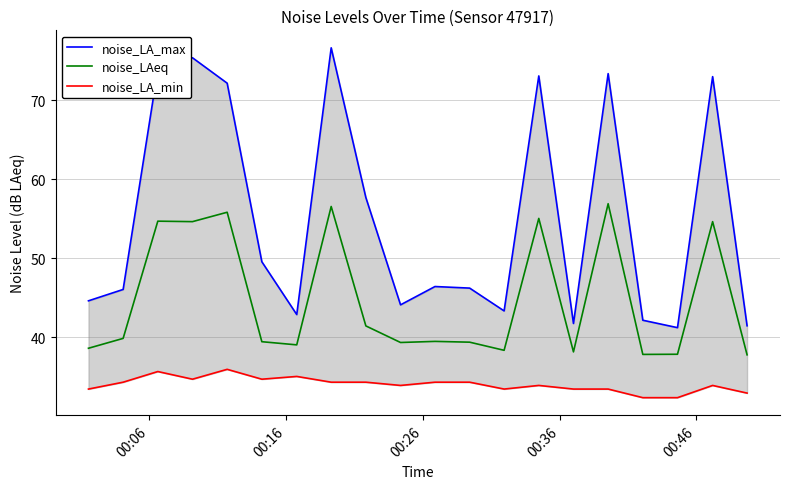

How many data points in noise_LA_min are less than 34?

10